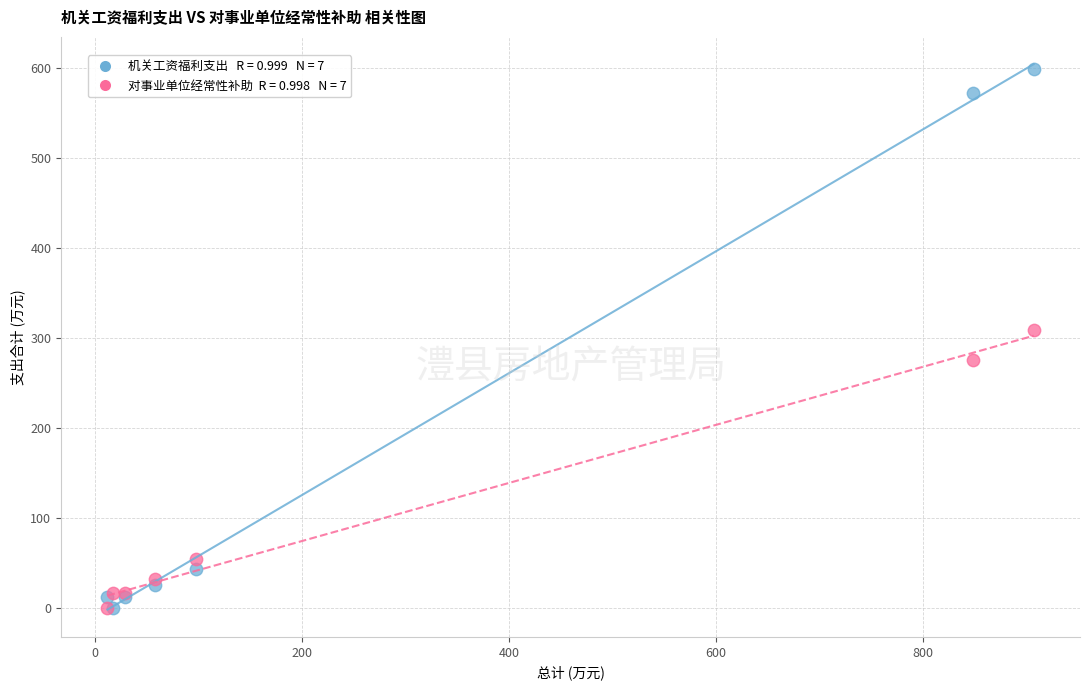

Across all series, what Y value is closest to 299?

308.5